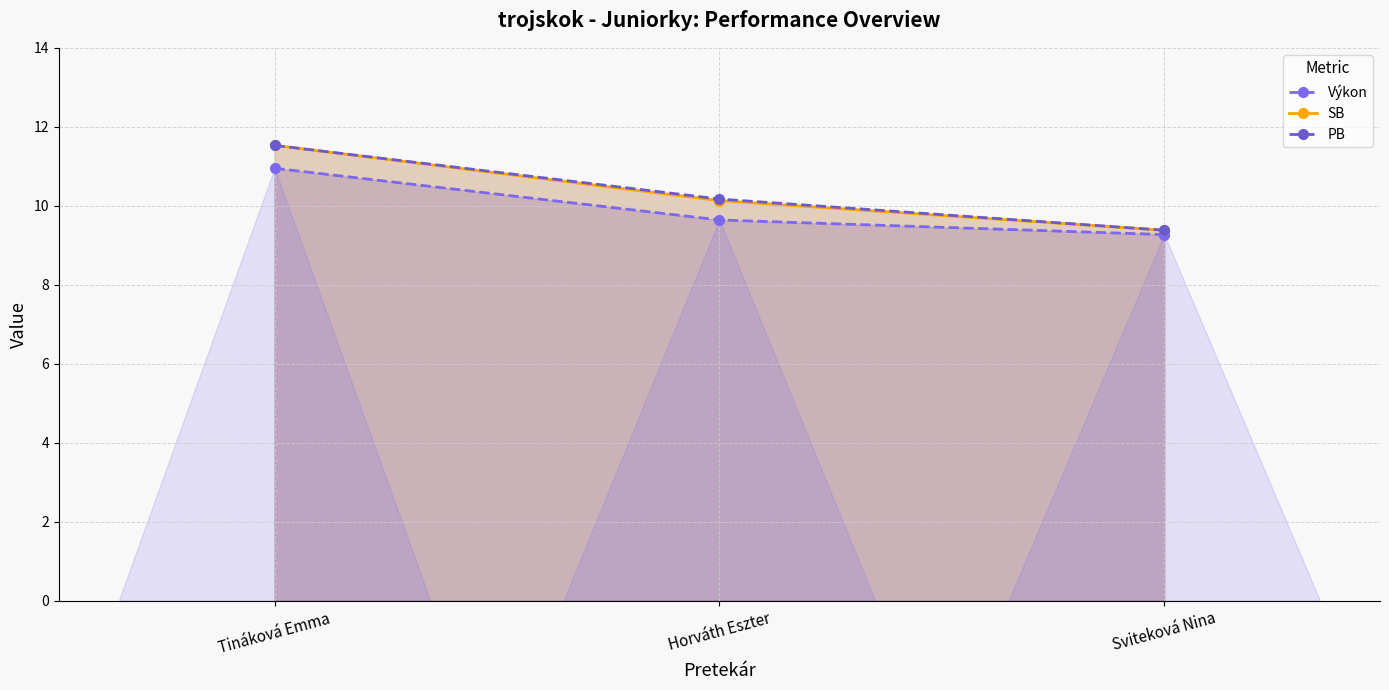

Read the SB value at Horváth Eszter.

10.1